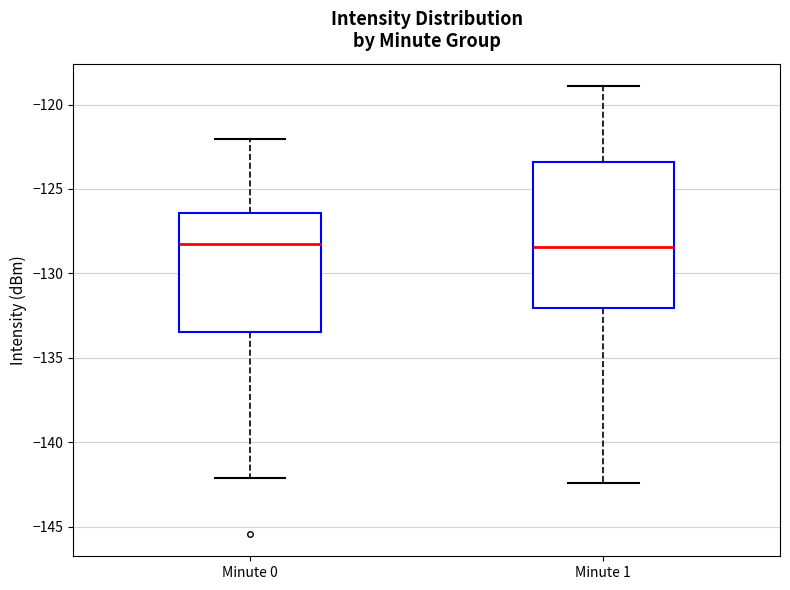

Reading left to right, read every box against the y-axis: the position of its median line, the range the box covers, and the ends of its whiskers. The values are not printed on the chart, so give them approximately, as read against the axis.

Minute 0: median -128.0, box -133.5 to -126.5, whiskers -142.0 to -122.0
Minute 1: median -128.5, box -132.0 to -123.5, whiskers -142.5 to -119.0